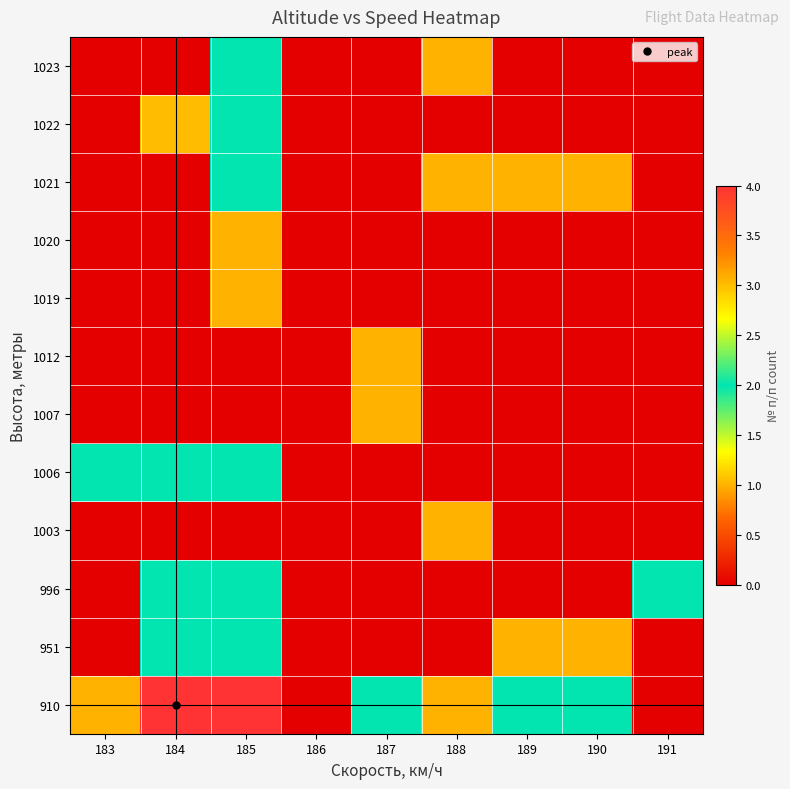

List the series in order of their peak value, highest first.

910, 1022, 951, 996, 1006, 1021, 1023, 1003, 1007, 1012, 1019, 1020